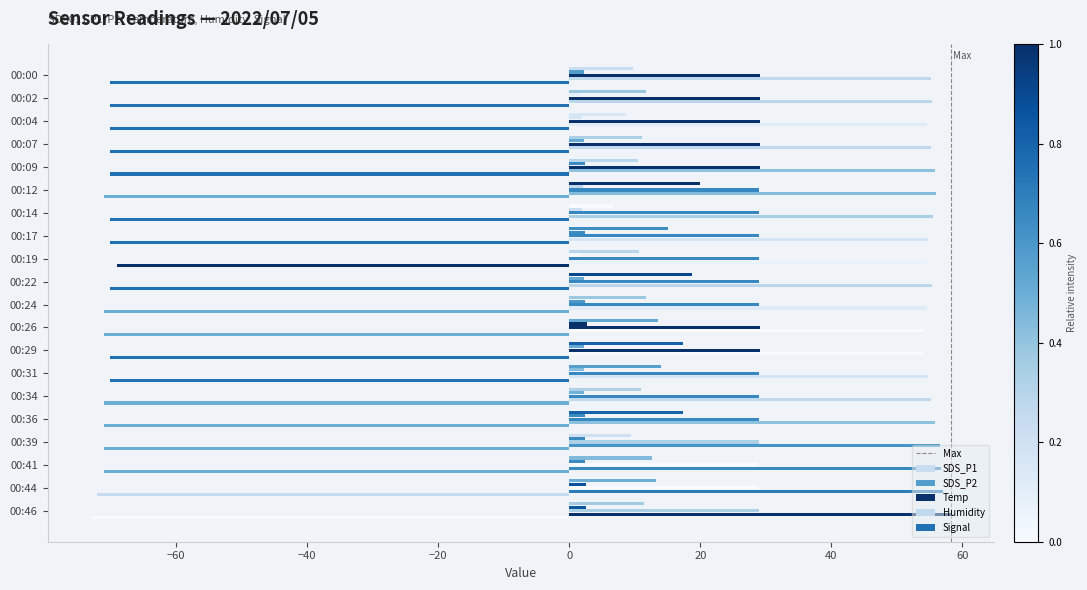

Count the number of categories in the chart.

20